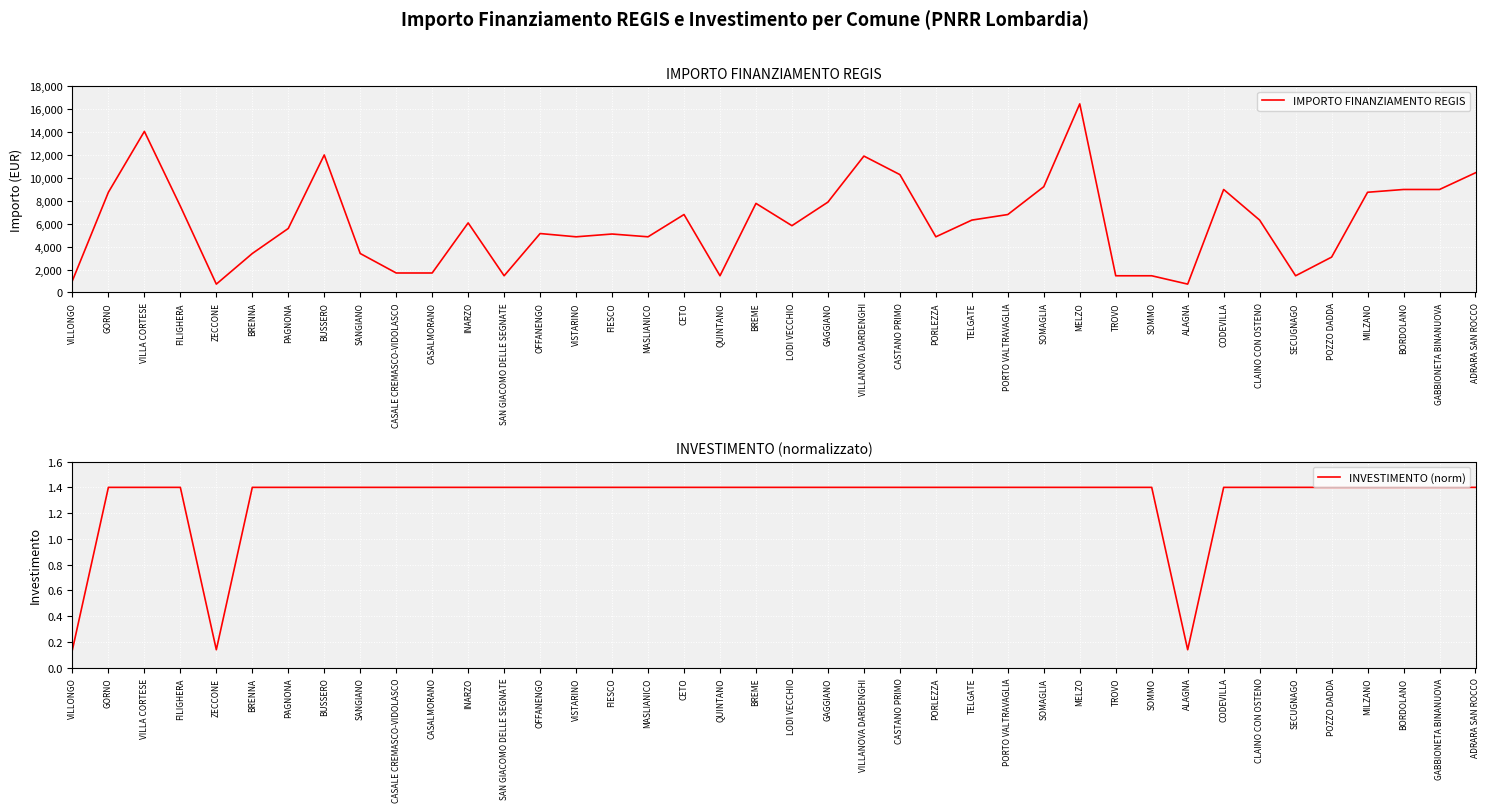

What is the average value of the INVESTIMENTO (norm) series?

1.3